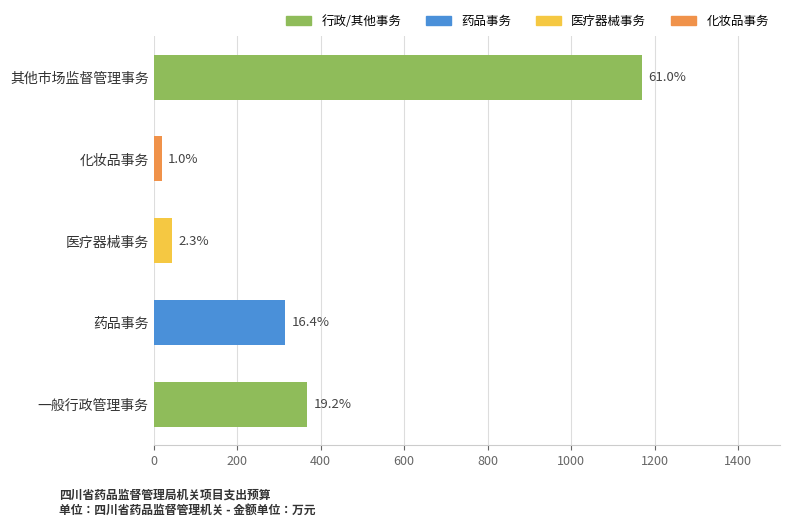

What is the sum of the values at 医疗器械事务 and 药品事务?

359.0